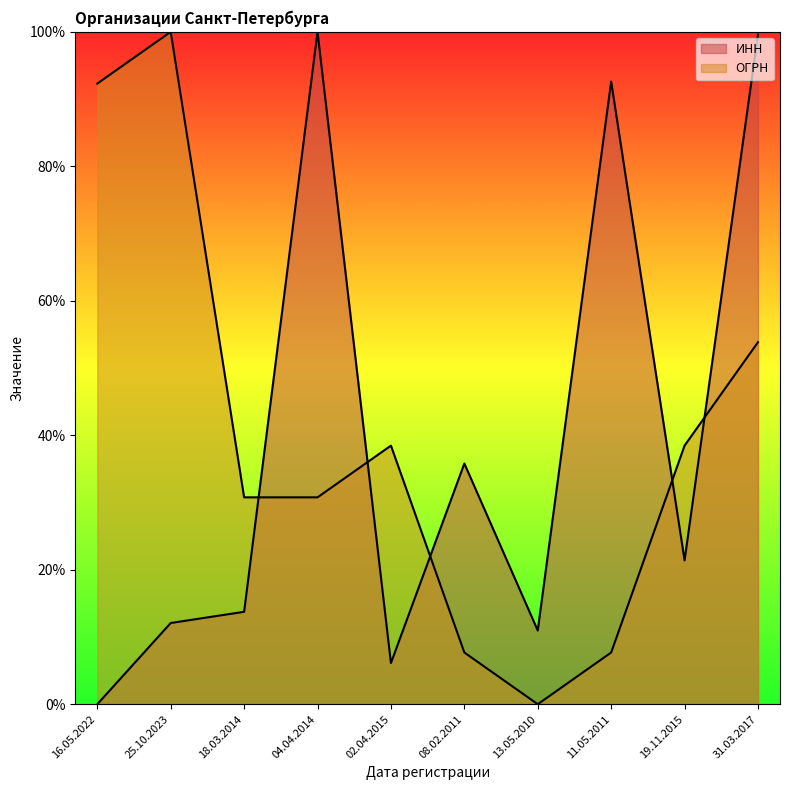

Does the chart have visible grid lines?

No